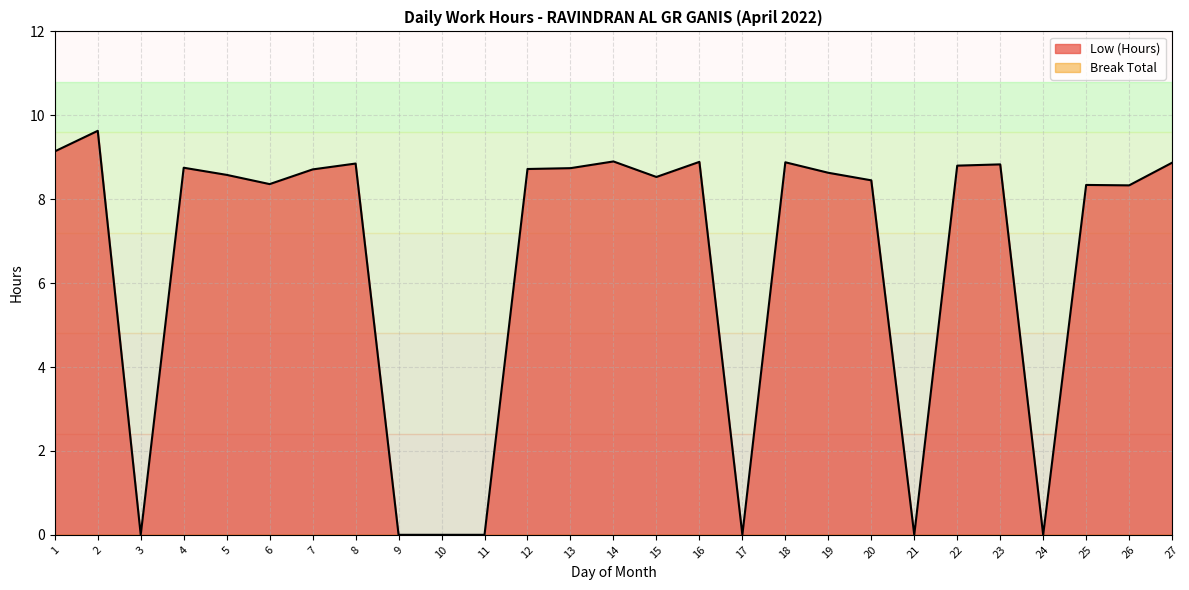

Reading left to right, what are all the values shown in this chart?

1=9.1	2=9.6	3=0.0	4=8.8	5=8.6	6=8.4	7=8.7	8=8.8	9=0.0	10=0.0	11=0.0	12=8.7	13=8.7	14=8.9	15=8.5	16=8.9	17=0.0	18=8.9	19=8.6	20=8.4	21=0.0	22=8.8	23=8.8	24=0.0	25=8.3	26=8.3	27=8.9